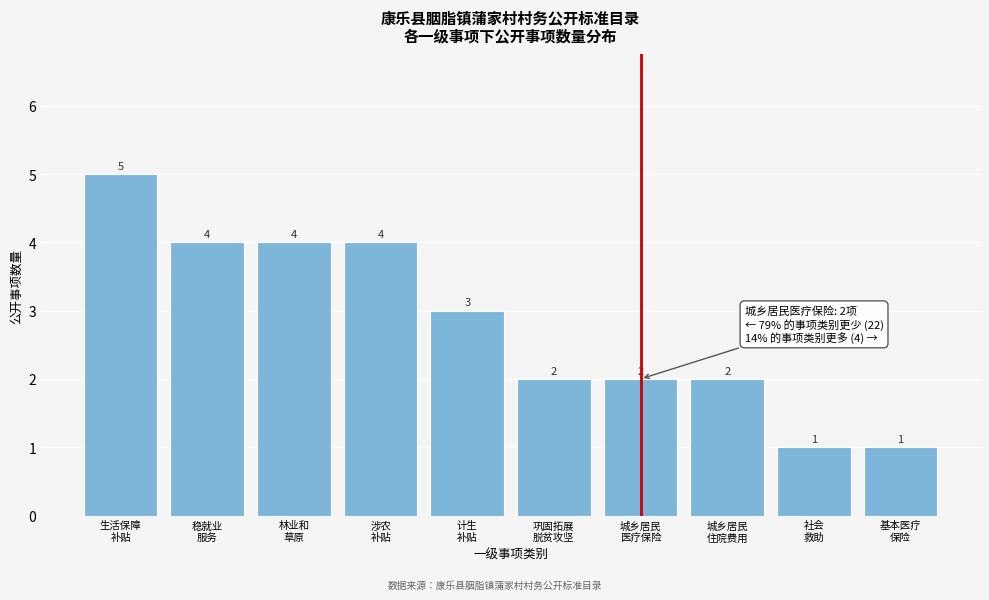

Reading left to right, transcribe all the data shown in this chart.

5	4	4	4	3	2	2	2	1	1